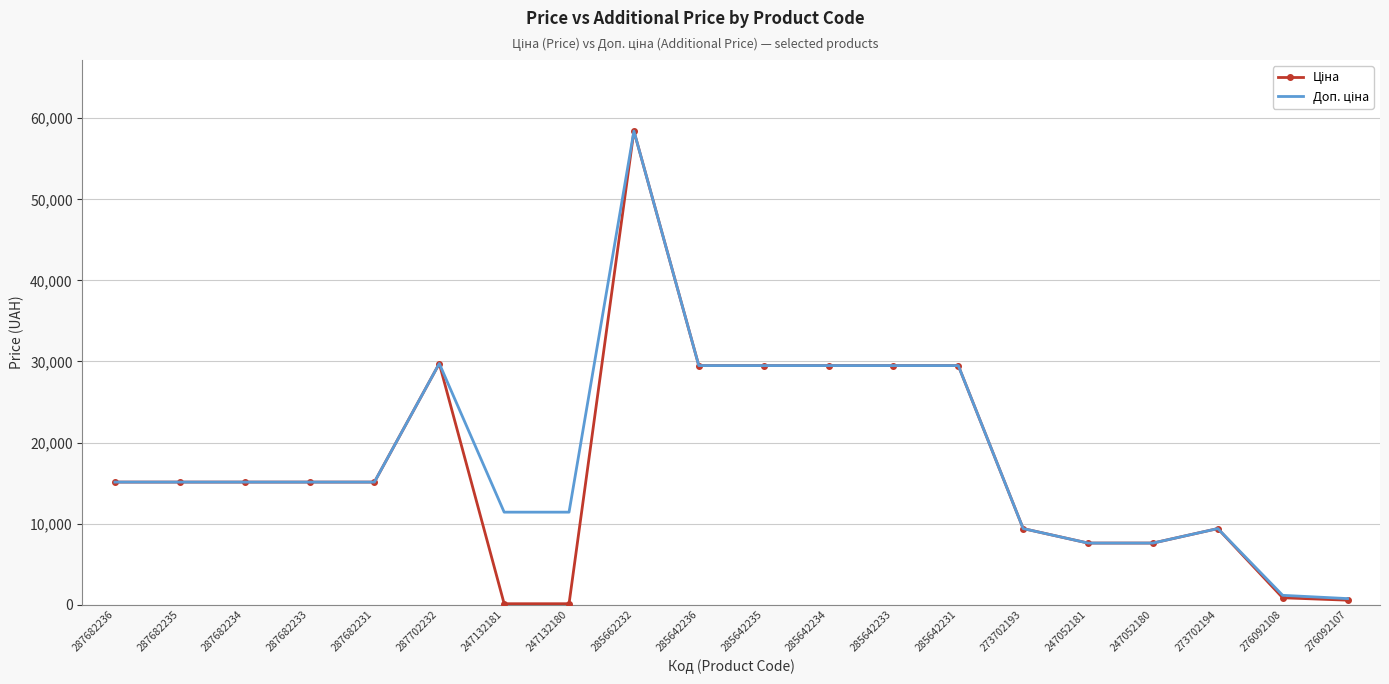

What is the maximum value shown in the chart?

58426.5